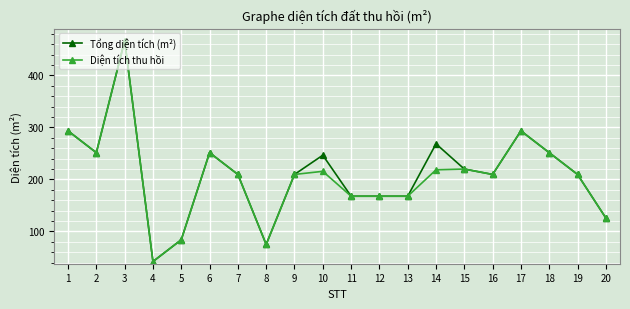

How many data points in Diện tích thu hồi are less than 209?

7